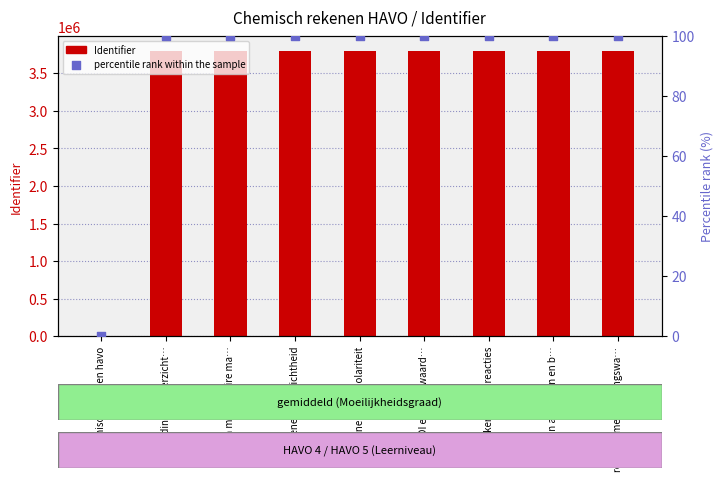

Which series contains the highest Y value?

Identifier